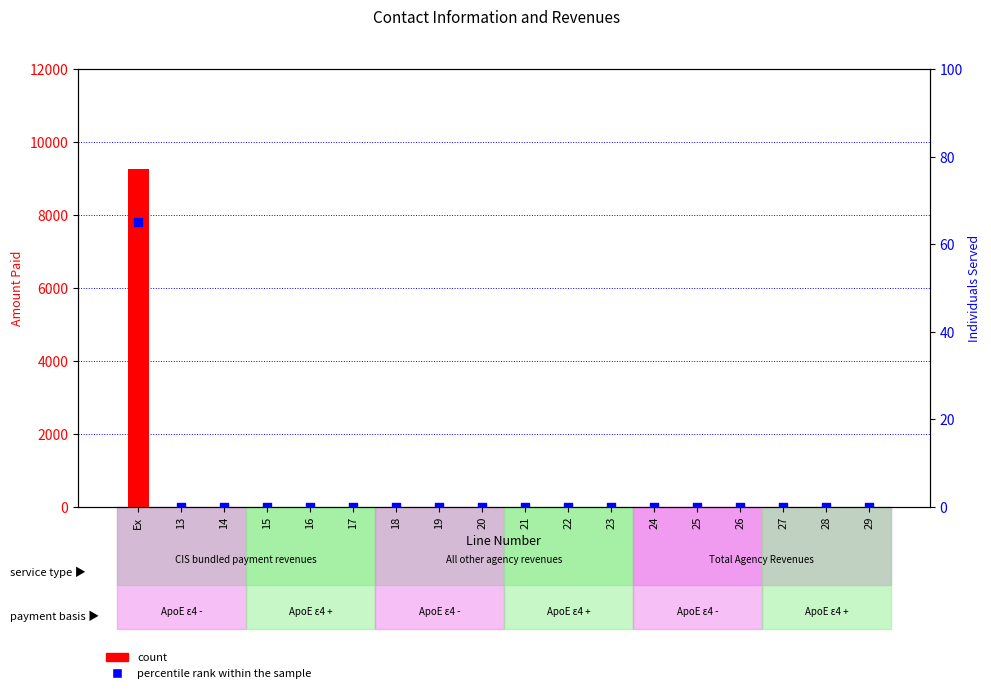

Which series reaches the minimum Y coordinate?

count